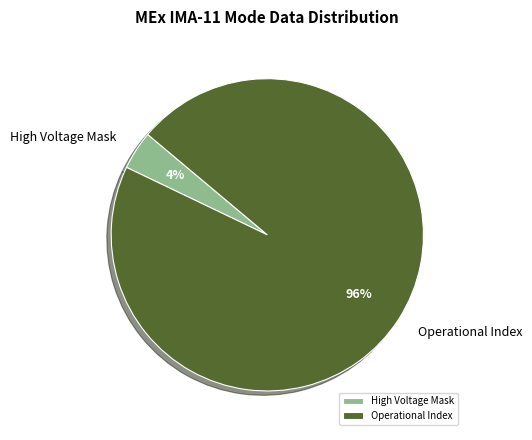

To the nearest percent, what is the combined percentage of High Voltage Mask and Operational Index?

100%